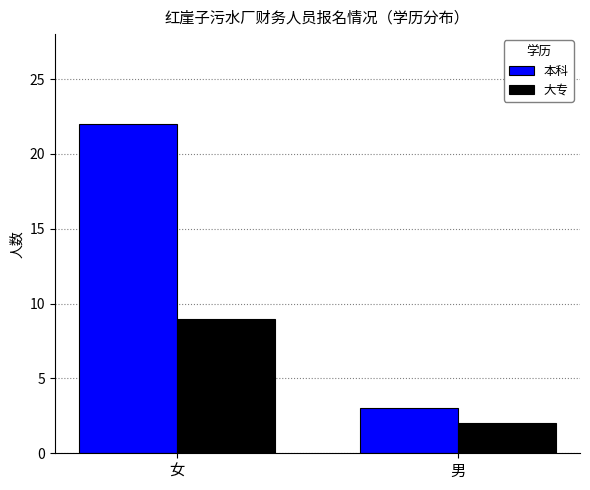

List the series in order of their peak value, lowest first.

大专, 本科